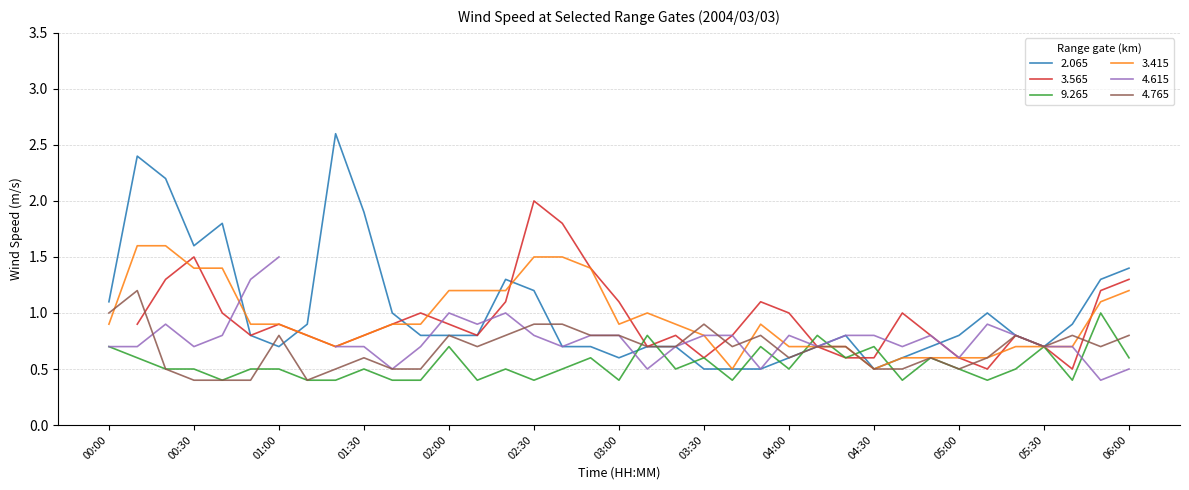

What is the sum of all 9.265 values?

20.0